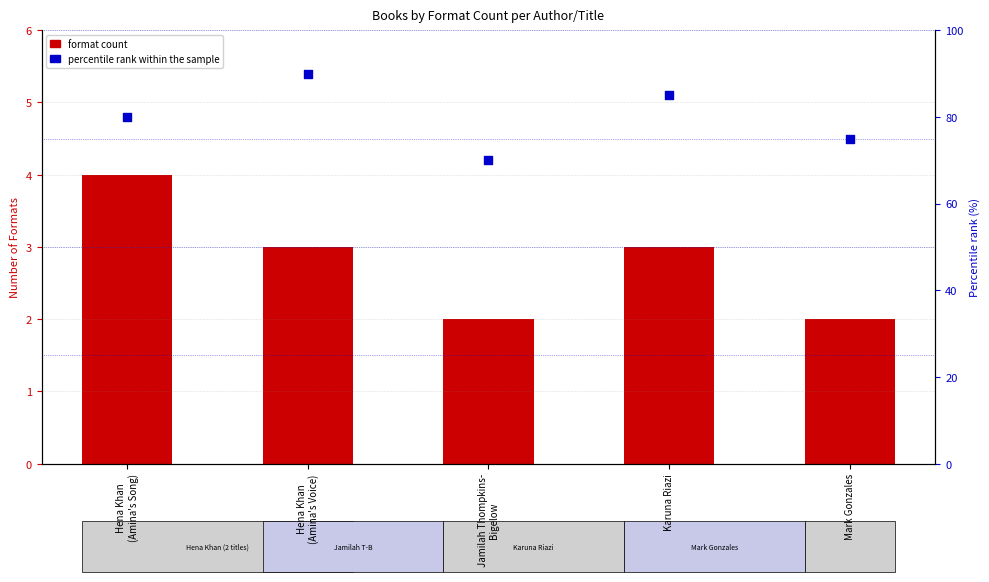

At which category is the sum across all series the highest?

Hena Khan
(Amina's Voice)